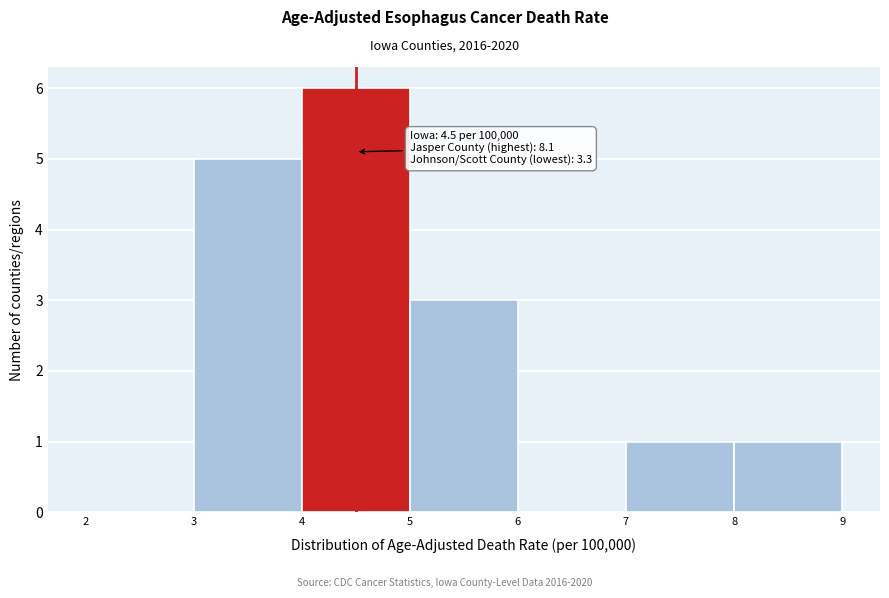

Which range on the x-axis has the tallest bar?

4 to 5